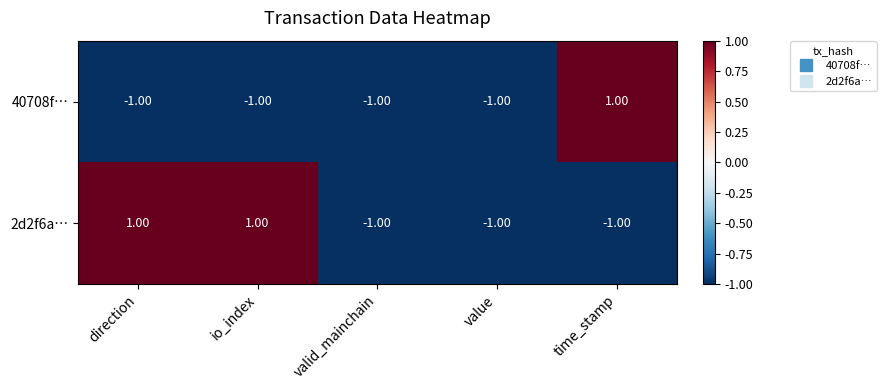

Rank the series by their average value, from lowest to highest.

40708f…, 2d2f6a…